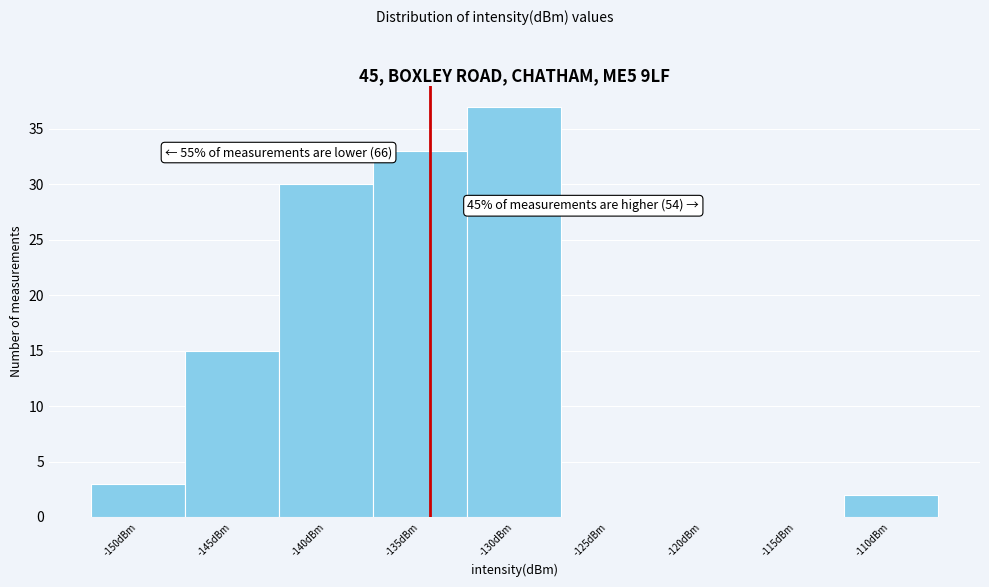

Reading left to right, extract all data points from this chart.

-150dBm=3	-145dBm=15	-140dBm=30	-135dBm=33	-130dBm=37	-125dBm=0	-120dBm=0	-115dBm=0	-110dBm=2